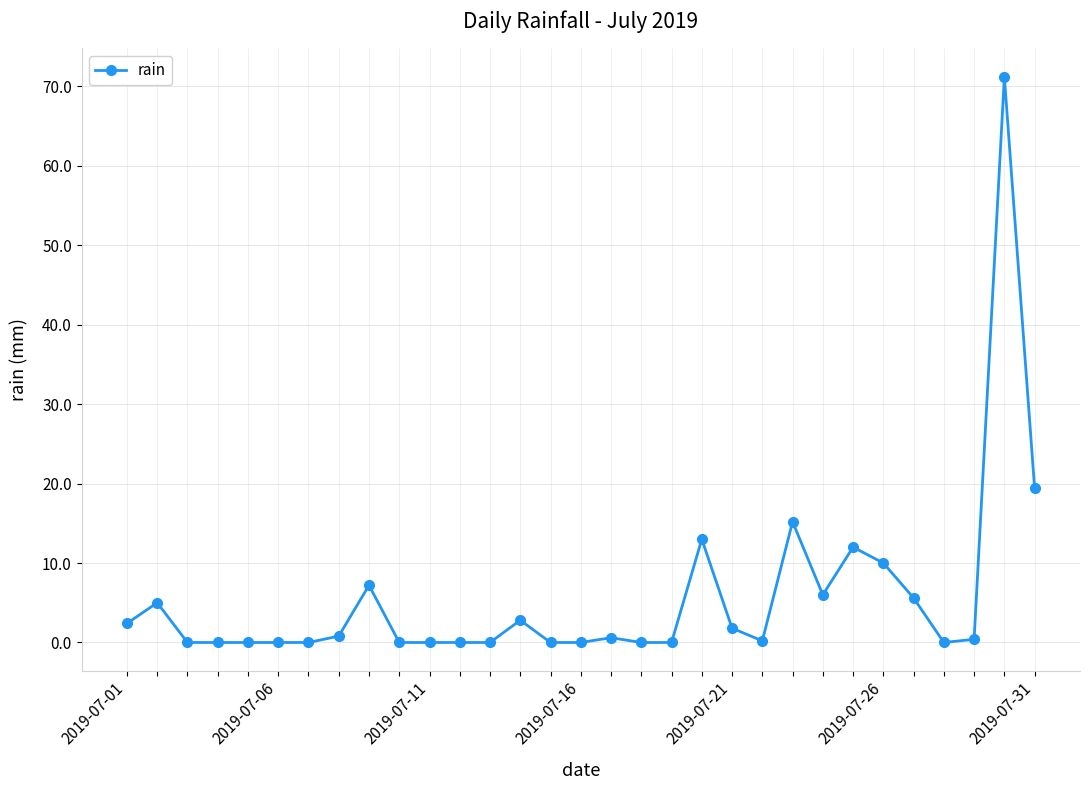

What is the difference between the maximum and second lowest values?

71.2